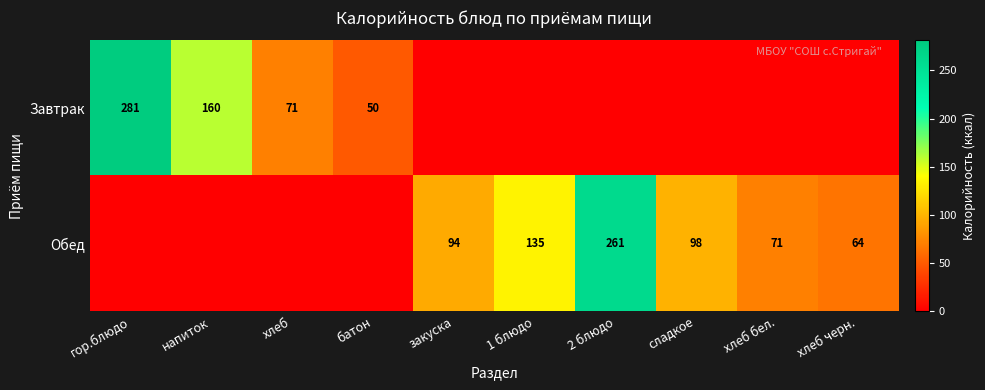

Is it true that Завтрак equals 111 at напиток?

False